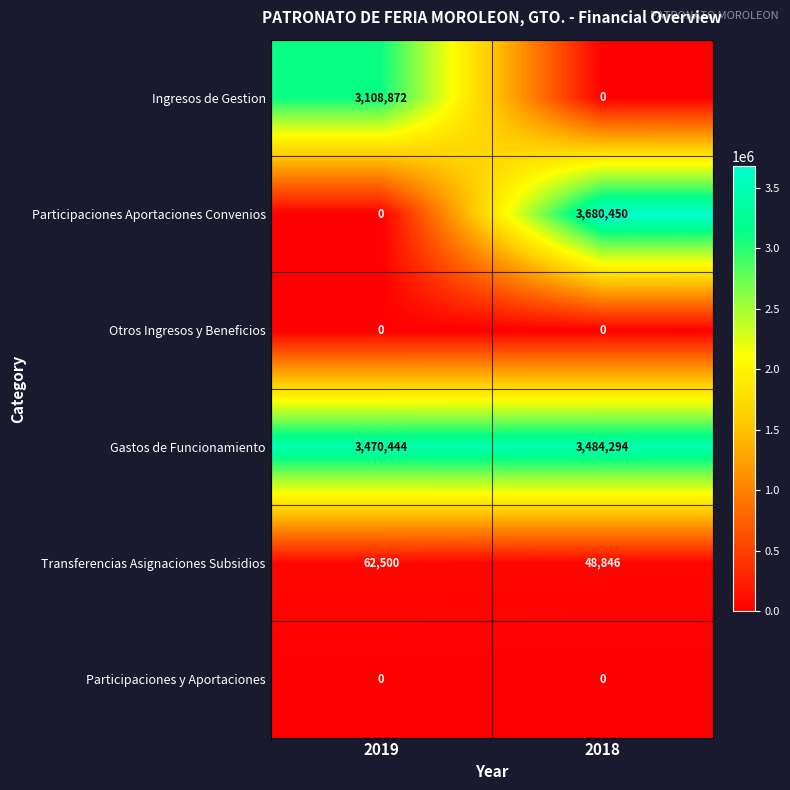

Where is Participaciones Aportaciones Convenios nearest to the value 1840225?

2019